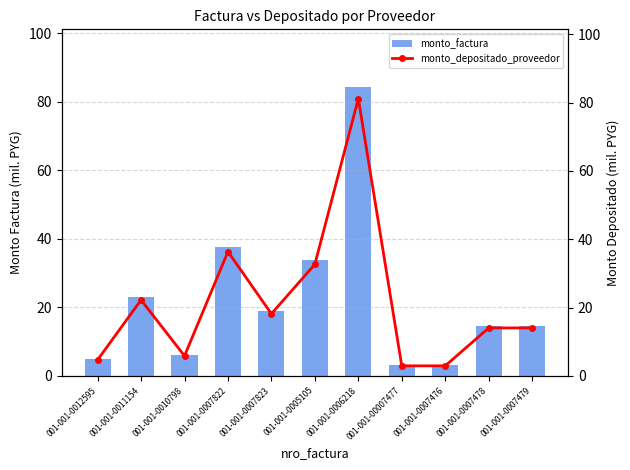

What is the average value of the monto_depositado_proveedor series?

21.4